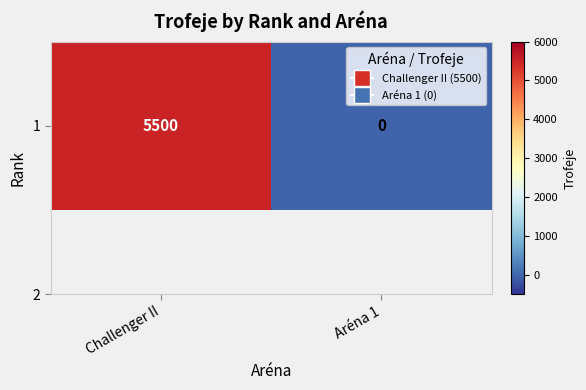

The value at Challenger II is 8894. True or false?

False